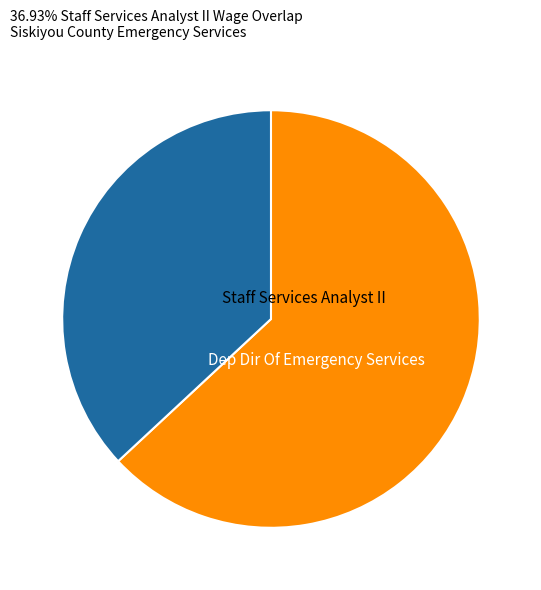

What is the largest slice in the pie chart?

Dep Dir Of Emergency Services